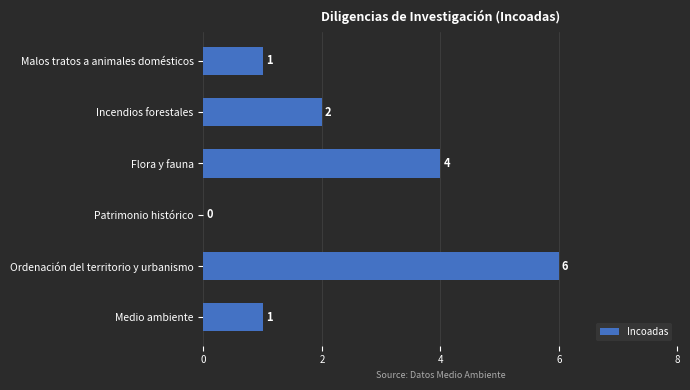

Reading bottom to top, list all the values displayed in this chart.

Medio ambiente=1	Ordenación del territorio y urbanismo=6	Patrimonio histórico=0	Flora y fauna=4	Incendios forestales=2	Malos tratos a animales domésticos=1